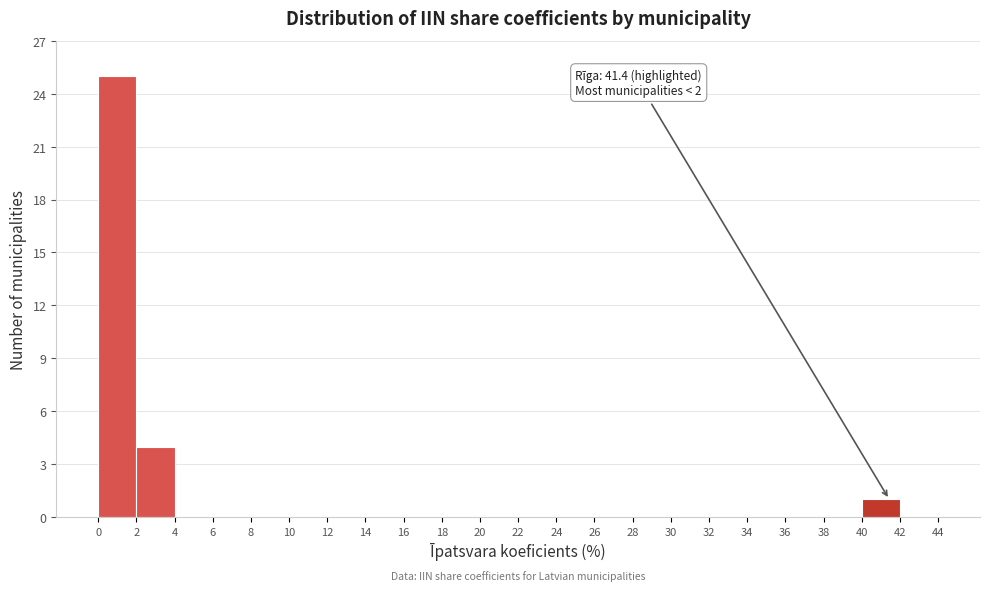

Which range on the x-axis has the tallest bar?

0 to 2